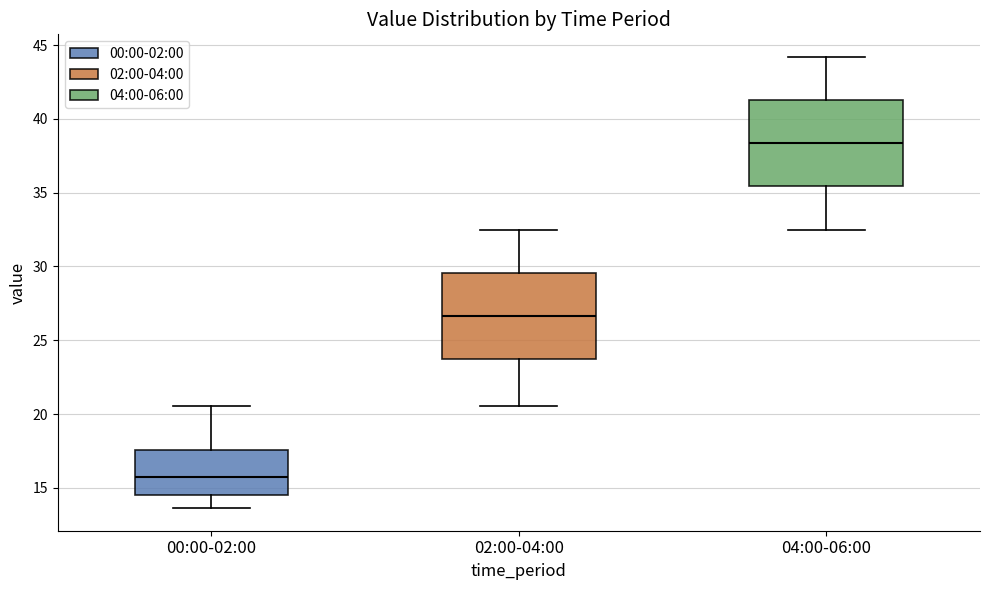

Reading left to right, read every box against the y-axis: the position of its median line, the range the box covers, and the ends of its whiskers. The values are not printed on the chart, so give them approximately, as read against the axis.

00:00-02:00: median 15.5, box 14.5 to 17.5, whiskers 13.5 to 20.5
02:00-04:00: median 26.5, box 23.5 to 29.5, whiskers 20.5 to 32.5
04:00-06:00: median 38.5, box 35.5 to 41.5, whiskers 32.5 to 44.0